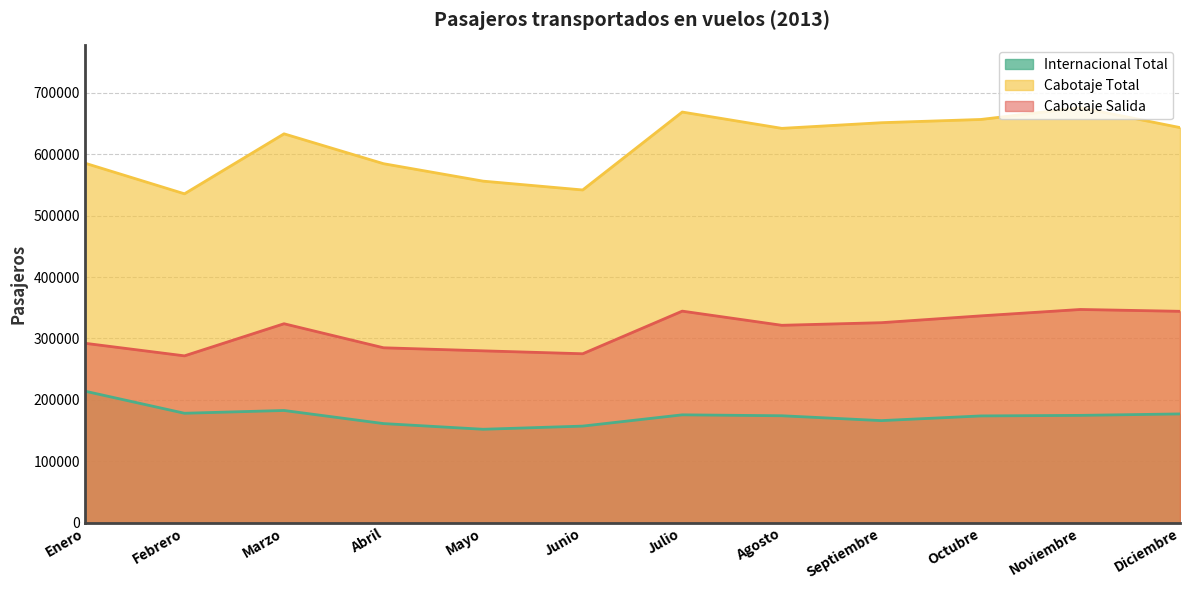

At Abril, list the series in order from smallest to largest.

Internacional Total, Cabotaje Salida, Cabotaje Total